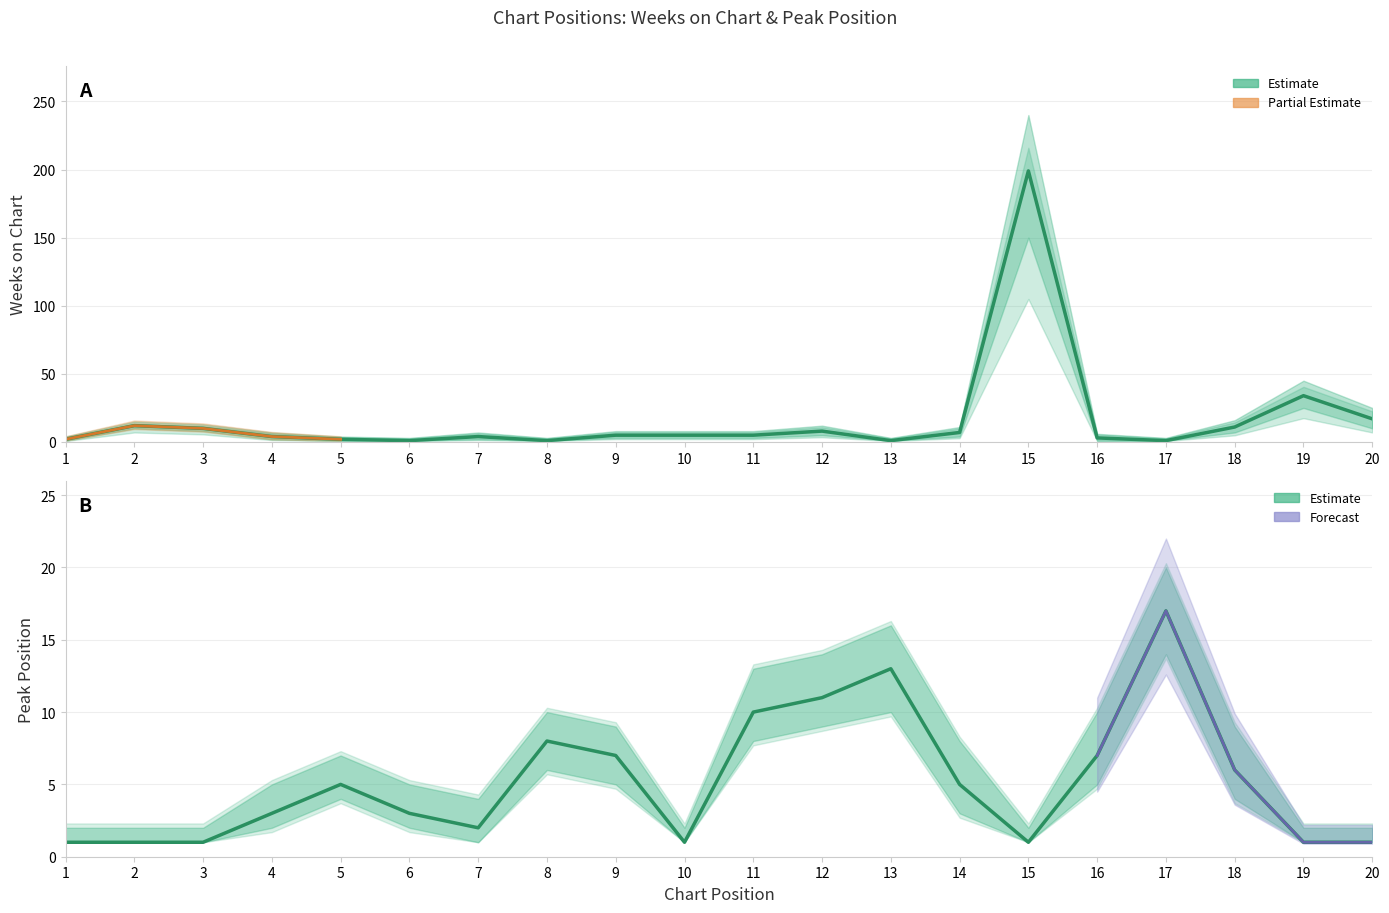

How many interior local peaks does the Weeks on Chart series have?

5